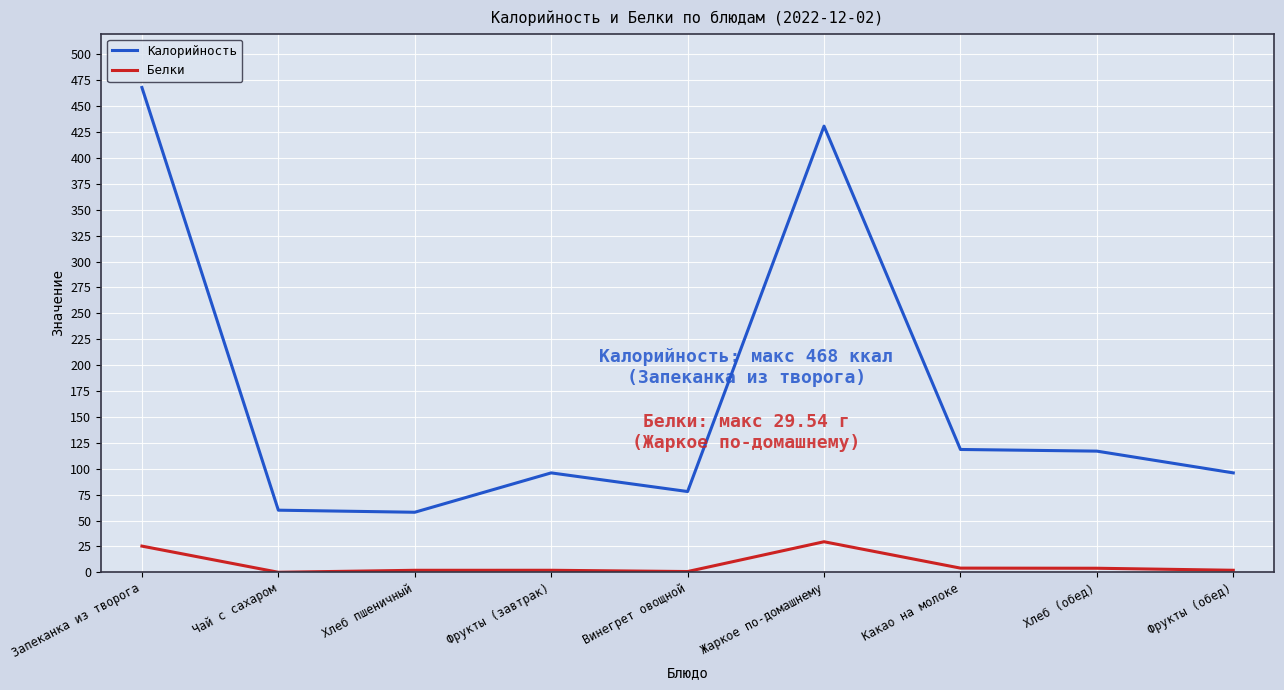

At Жаркое по-домашнему, list the series in order from largest to smallest.

Калорийность, Белки